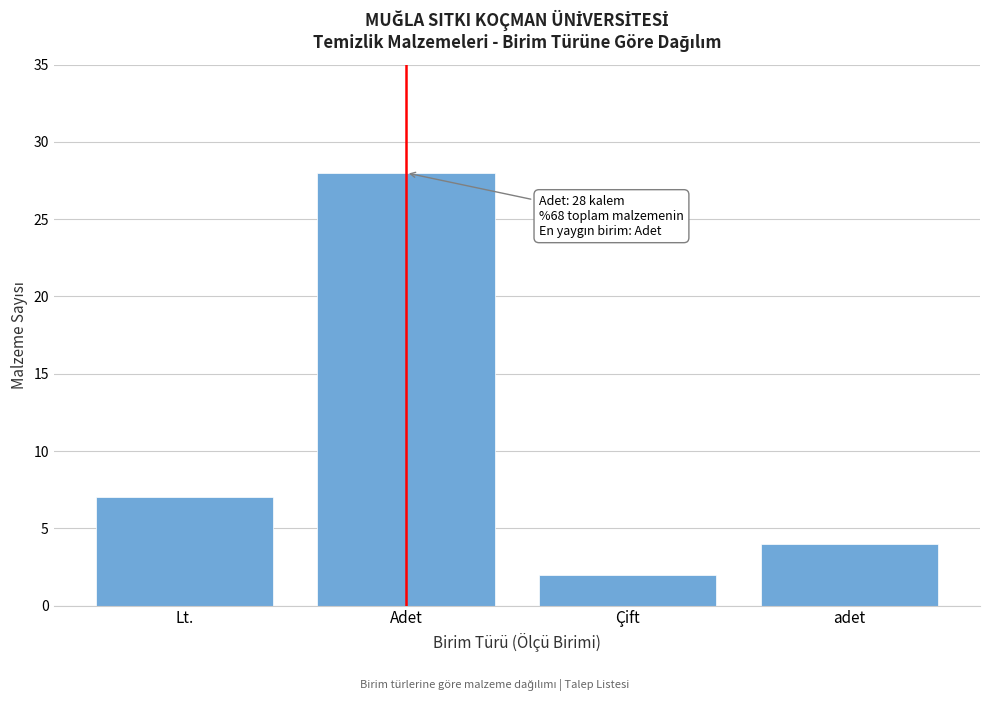

Reading left to right, extract all data points from this chart.

Lt.=7	Adet=28	Çift=2	adet=4